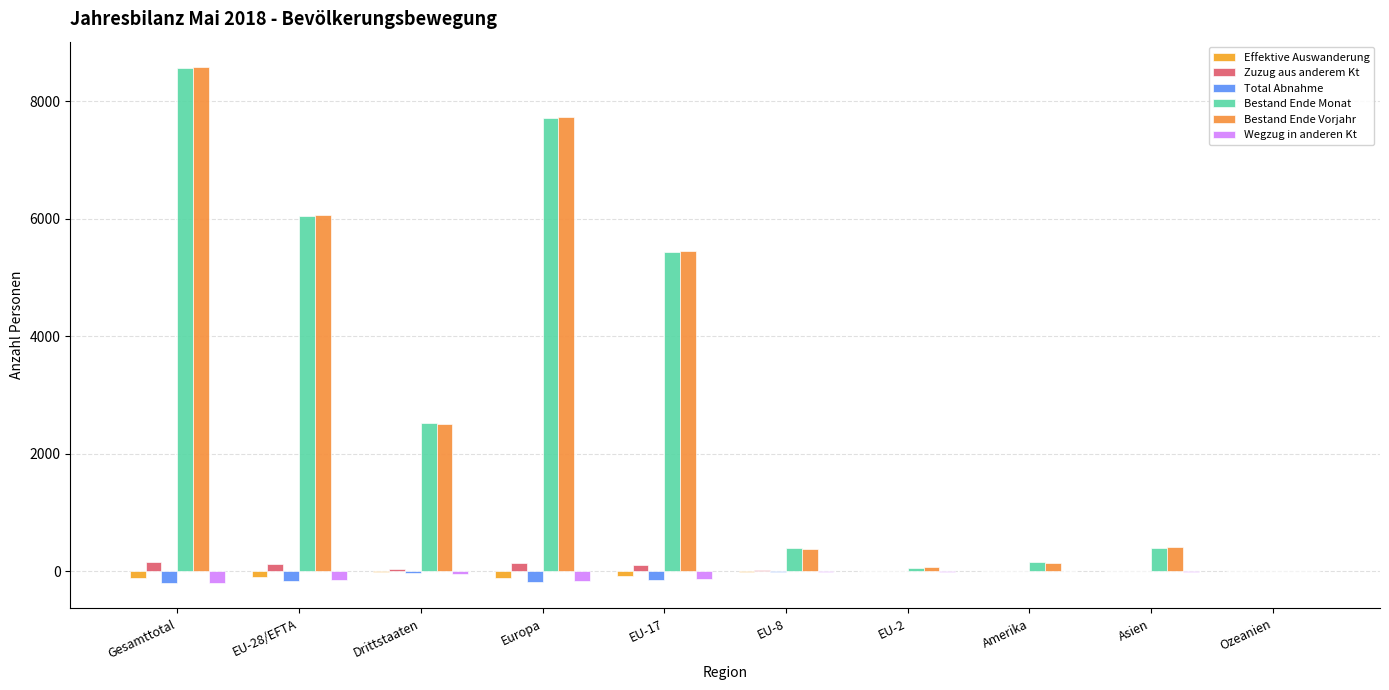

Is it true that Zuzug aus anderem Kt equals 2 at Asien?

True